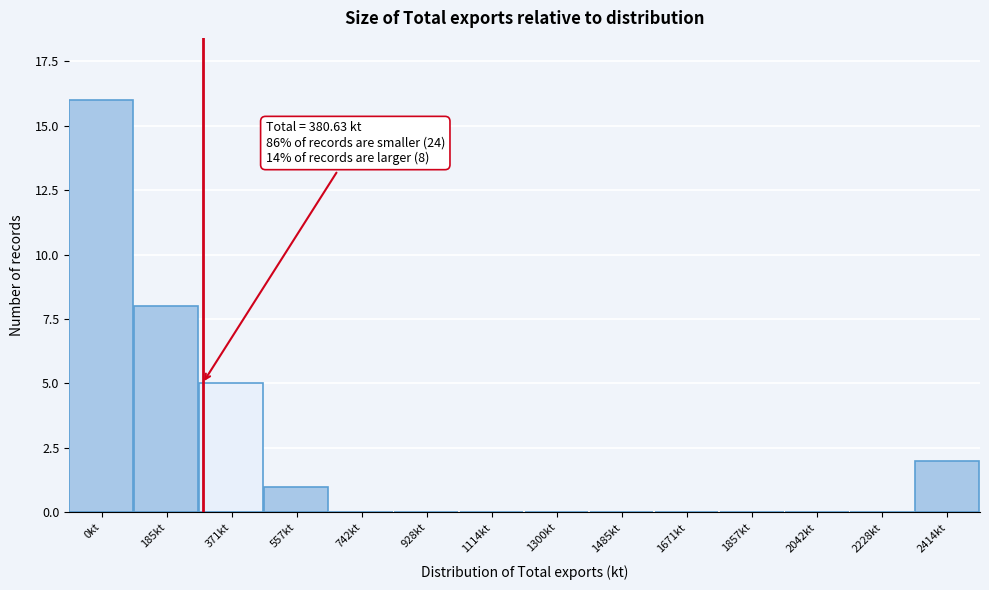

Reading left to right, extract all data points from this chart.

0kt=16	185kt=8	371kt=5	557kt=1	742kt=0	928kt=0	1114kt=0	1300kt=0	1485kt=0	1671kt=0	1857kt=0	2042kt=0	2228kt=0	2414kt=2